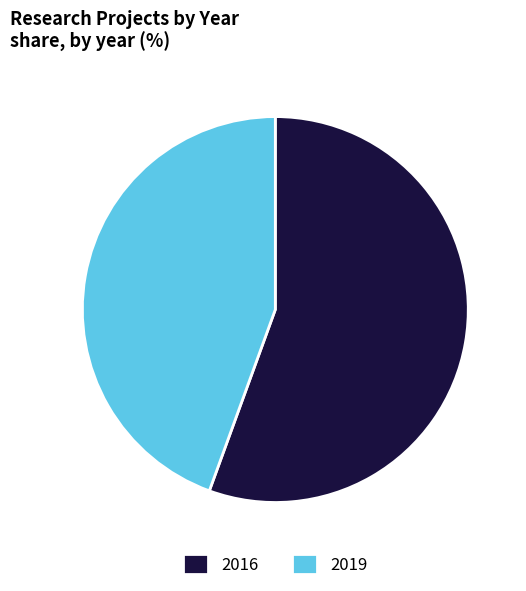

Is the sum of 2019 and 2016 greater than half?

Yes